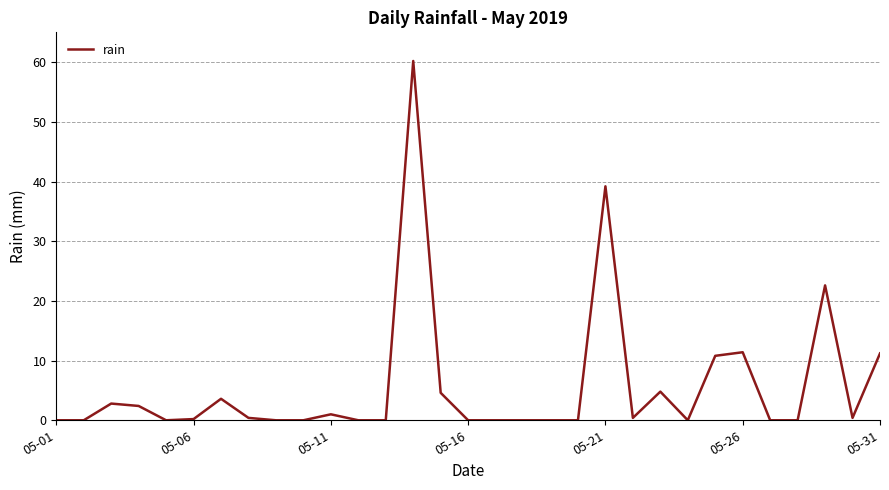

What is the difference between the maximum and minimum values?

60.2